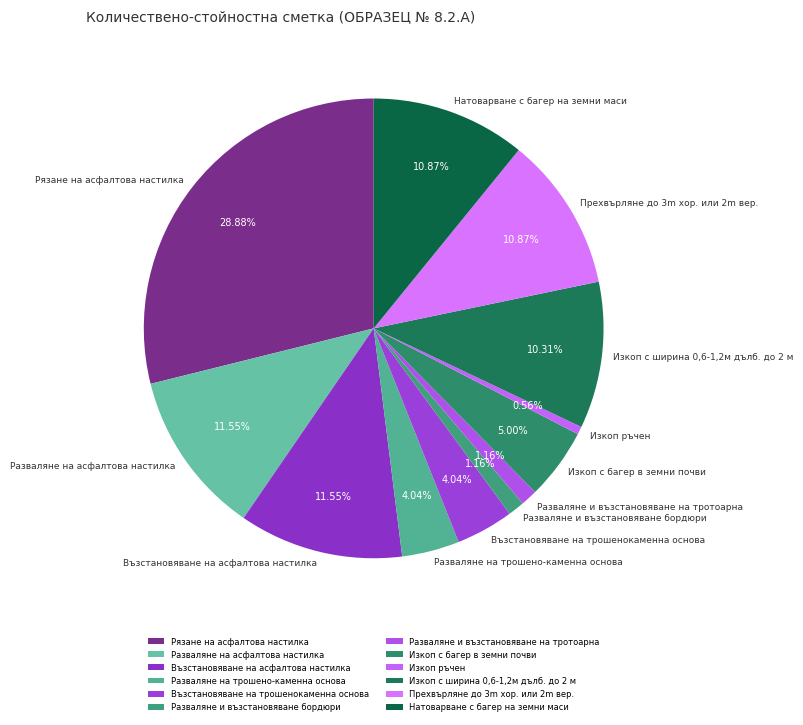

To the nearest percent, what is the combined percentage of Разваляне и възстановяване бордюри and Разваляне на асфалтова настилка?

13%